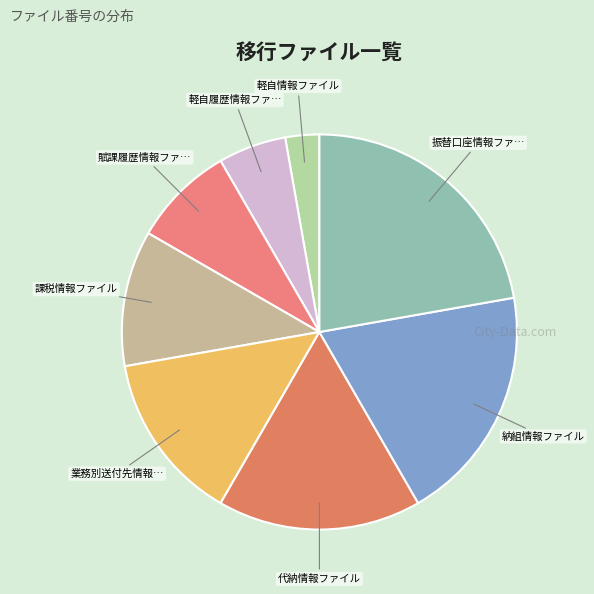

Count the number of slices in the pie.

8